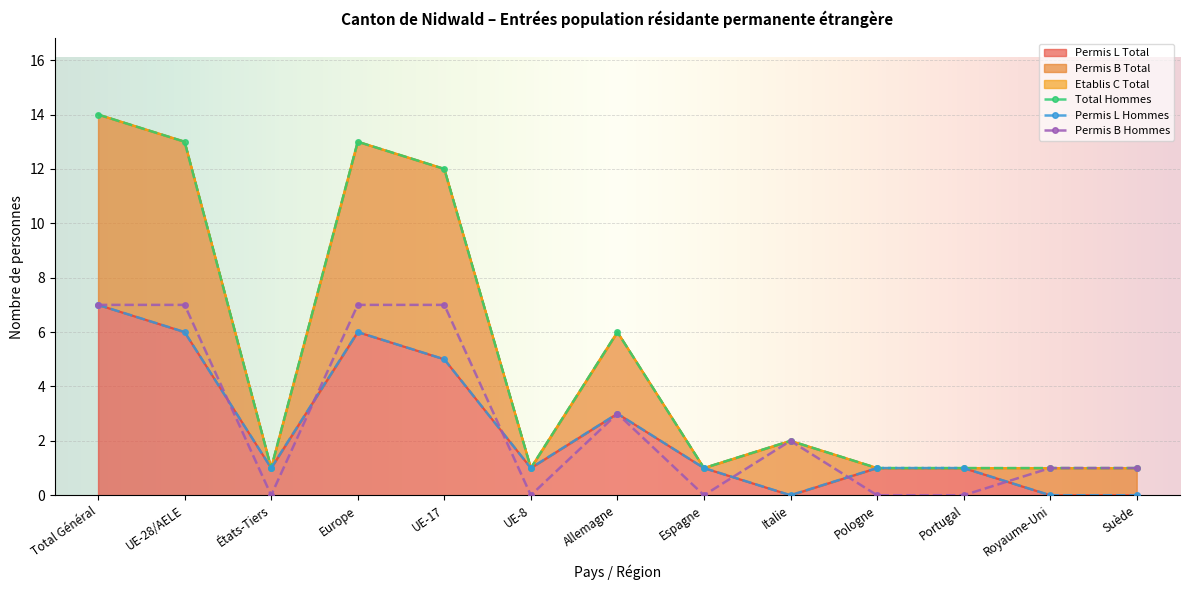

What position from the right is Royaume-Uni?

2